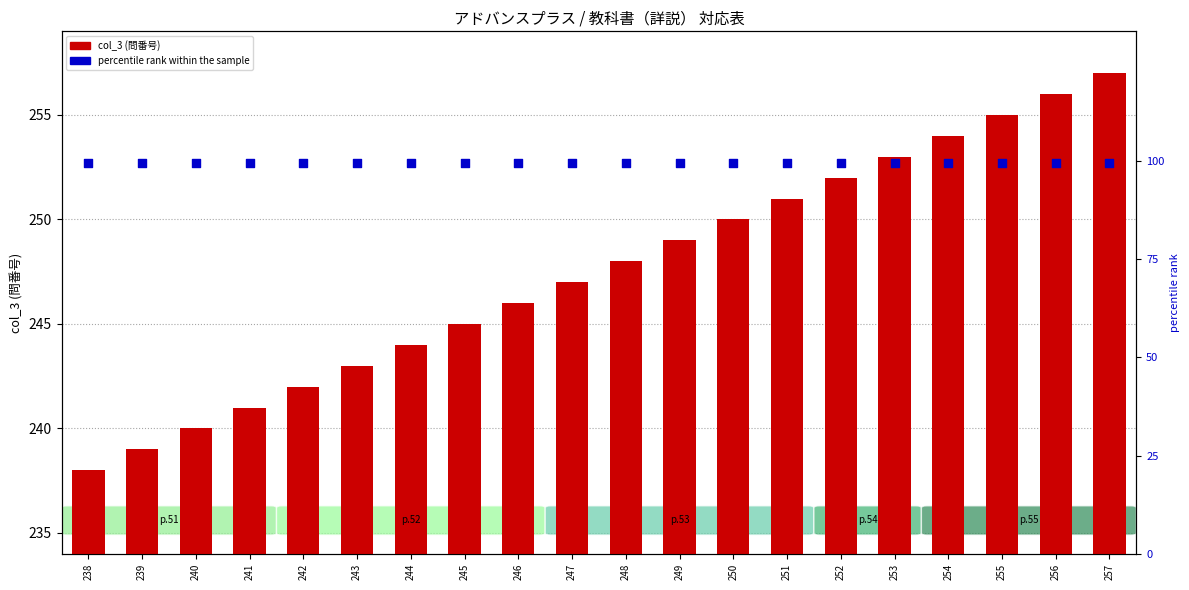

Which series contains the highest Y value?

col_3 (問番号)